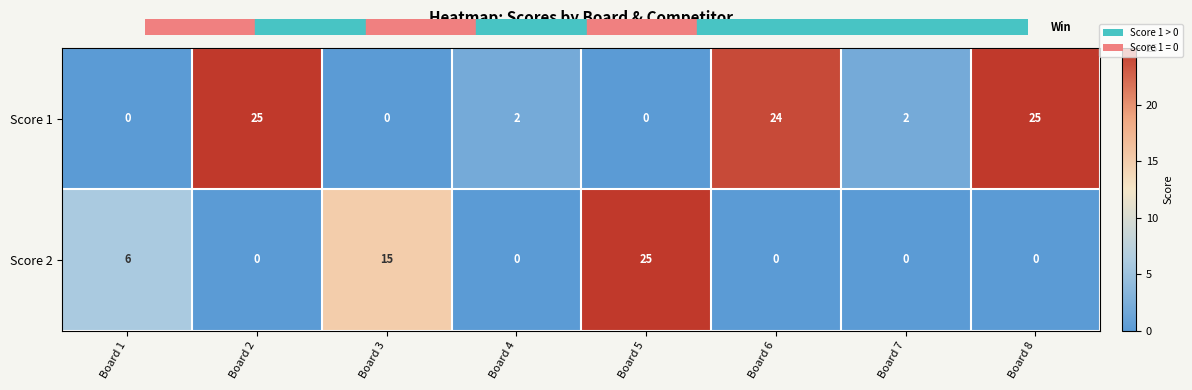

Count the number of data series in this chart.

2